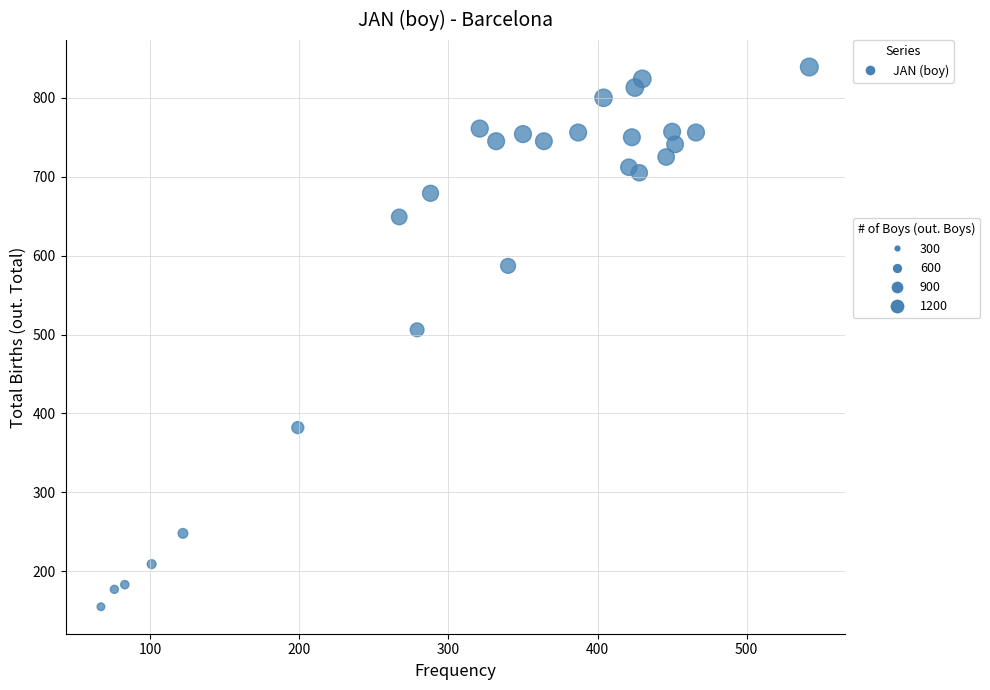

What is the range of X values (max minus min)?

475